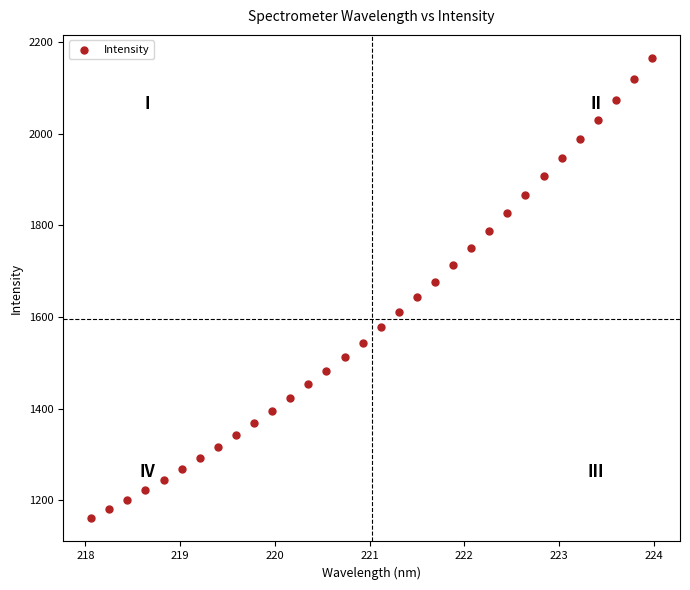

What is the range of Y values (max minus min)?

1005.7